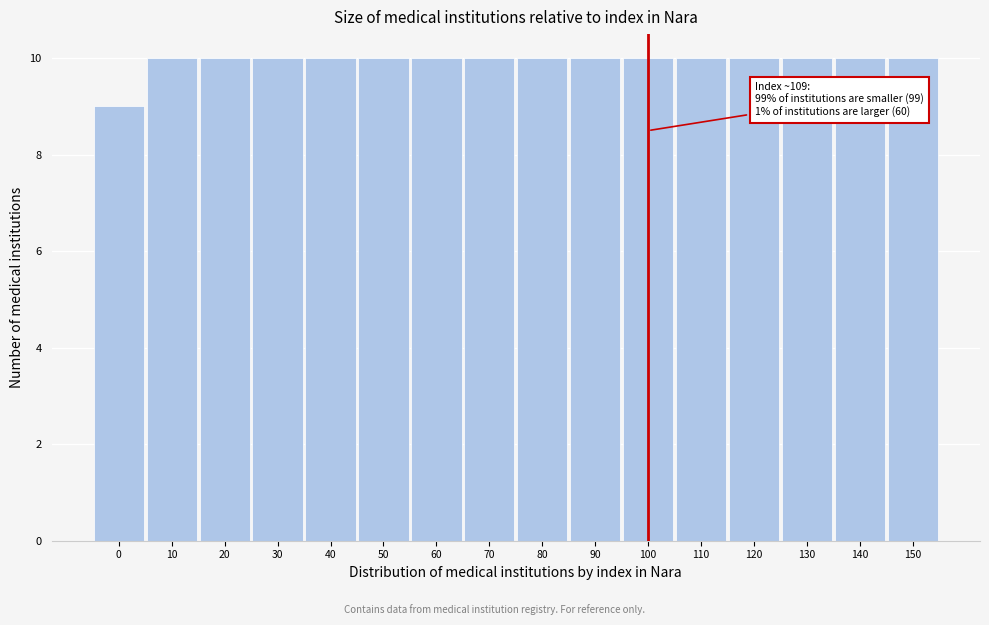

Reading left to right, extract all data points from this chart.

9	10	10	10	10	10	10	10	10	10	10	10	10	10	10	10